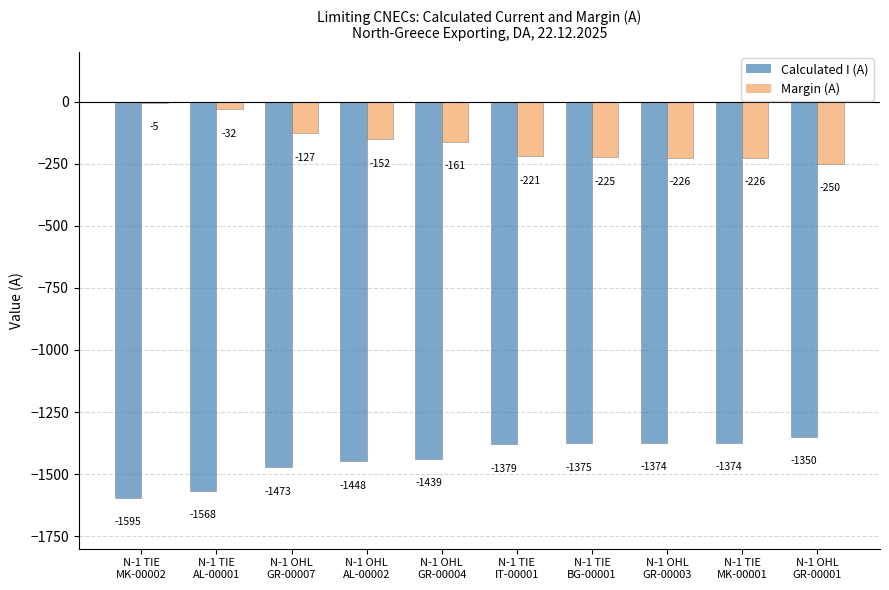

What is the greatest value displayed?

-5